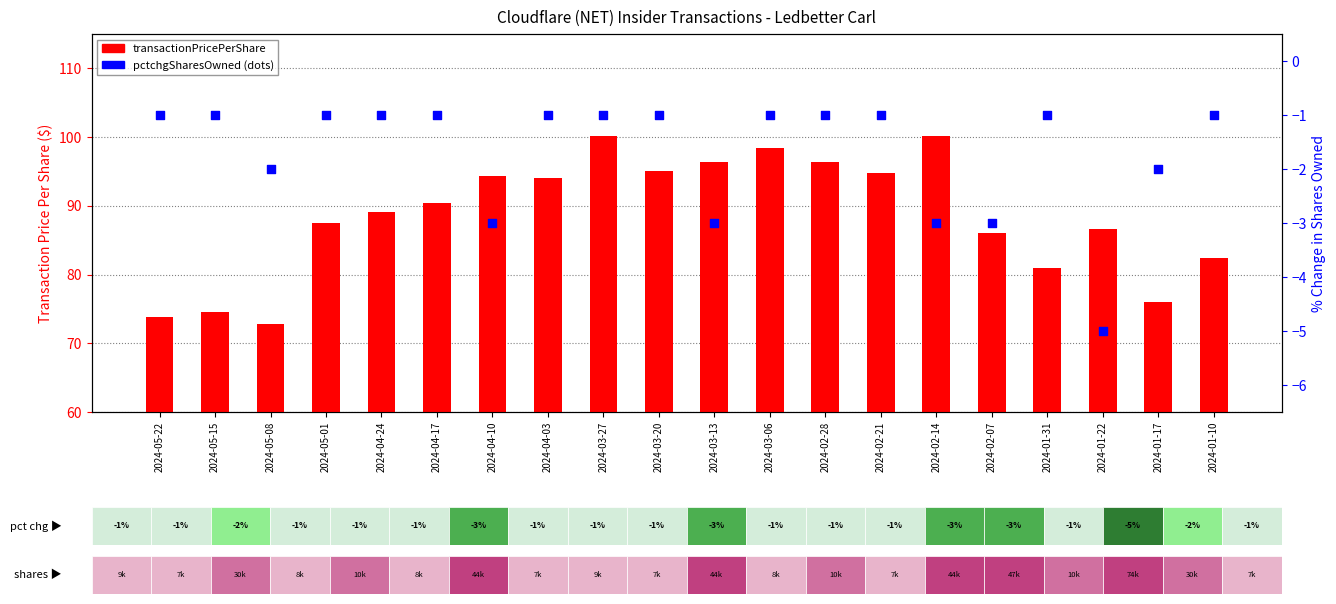

Which series reaches the minimum Y coordinate?

pctchgSharesOwned